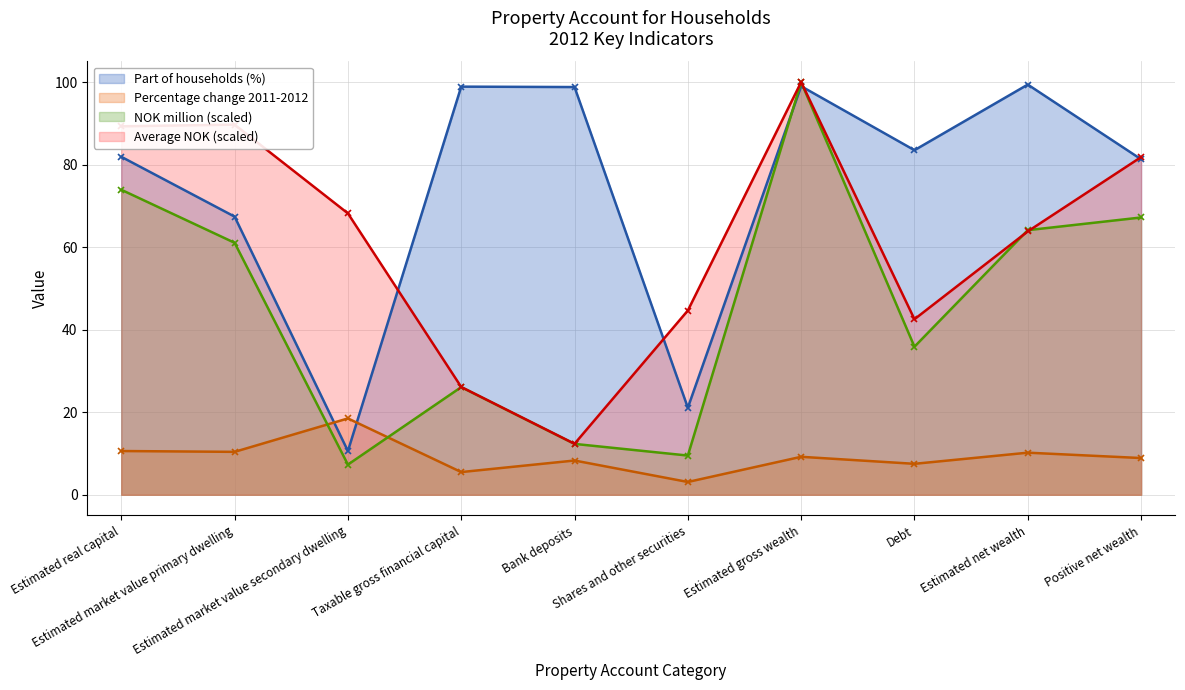

Reading left to right, list all the values displayed in this chart.

Average (NOK) for households: Estimated real capital=89.3	Estimated market value primary dwelling=89.7	Estimated market value secondary dwelling=68.2	Taxable gross financial capital=26.1	Bank deposits=12.4	Shares and other securities=44.6	Estimated gross wealth=100.0	Debt=42.5	Estimated net wealth=63.8	Positive net wealth=81.8
Part of households (%): Estimated real capital=81.9	Estimated market value primary dwelling=67.4	Estimated market value secondary dwelling=10.6	Taxable gross financial capital=98.9	Bank deposits=98.8	Shares and other securities=21.1	Estimated gross wealth=99.0	Debt=83.5	Estimated net wealth=99.4	Positive net wealth=81.3
NOK million: Estimated real capital=73.9	Estimated market value primary dwelling=61.1	Estimated market value secondary dwelling=7.3	Taxable gross financial capital=26.1	Bank deposits=12.3	Shares and other securities=9.5	Estimated gross wealth=100.0	Debt=35.9	Estimated net wealth=64.1	Positive net wealth=67.2
Percentage change 2011-2012: Estimated real capital=10.6	Estimated market value primary dwelling=10.4	Estimated market value secondary dwelling=18.5	Taxable gross financial capital=5.5	Bank deposits=8.3	Shares and other securities=3.1	Estimated gross wealth=9.2	Debt=7.5	Estimated net wealth=10.2	Positive net wealth=8.9